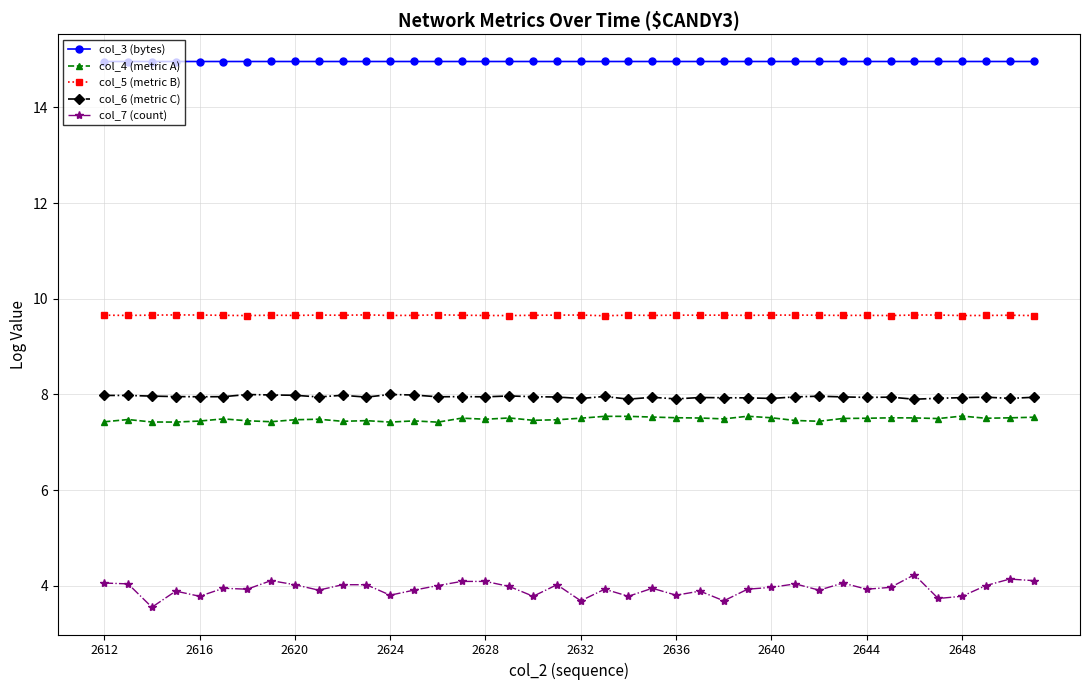

What is the value of the col_4 (metric A) point at the 27th from the left?

7.5